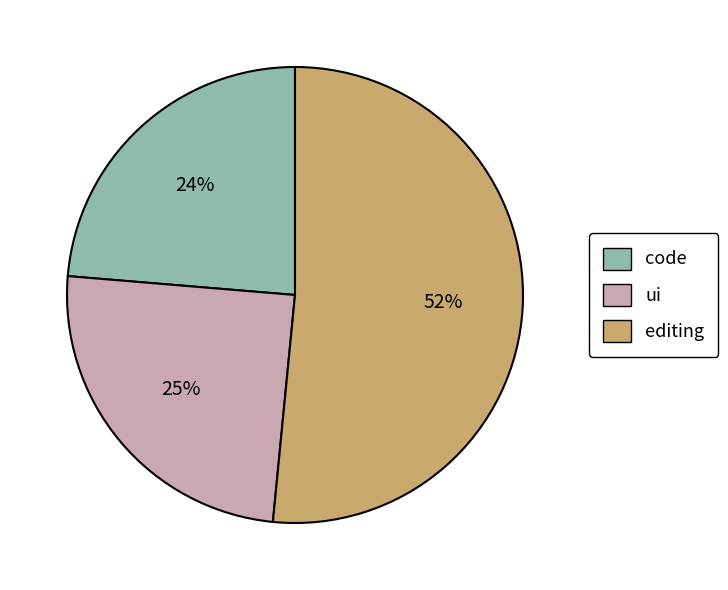

Approximately how many times larger is the value at ui compared to editing?

0.5